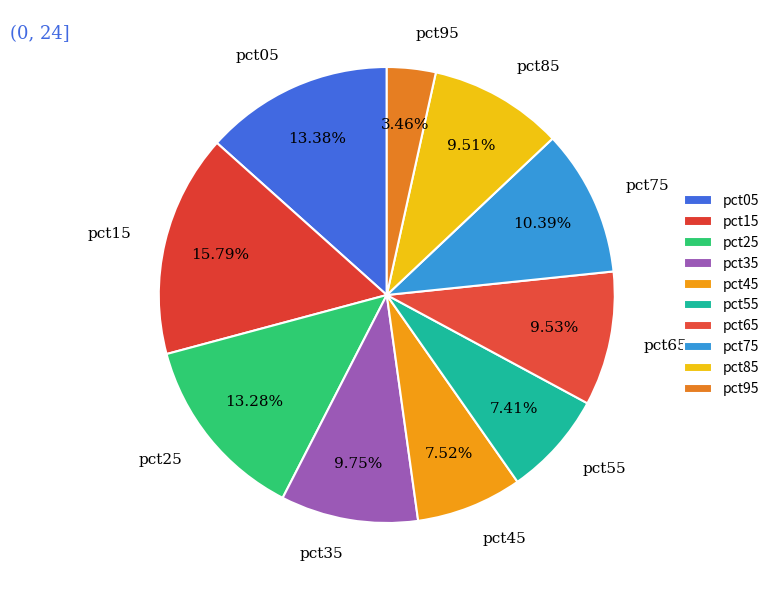

To the nearest percent, what is the difference between the pct05 and pct55 slice percentages?

6%